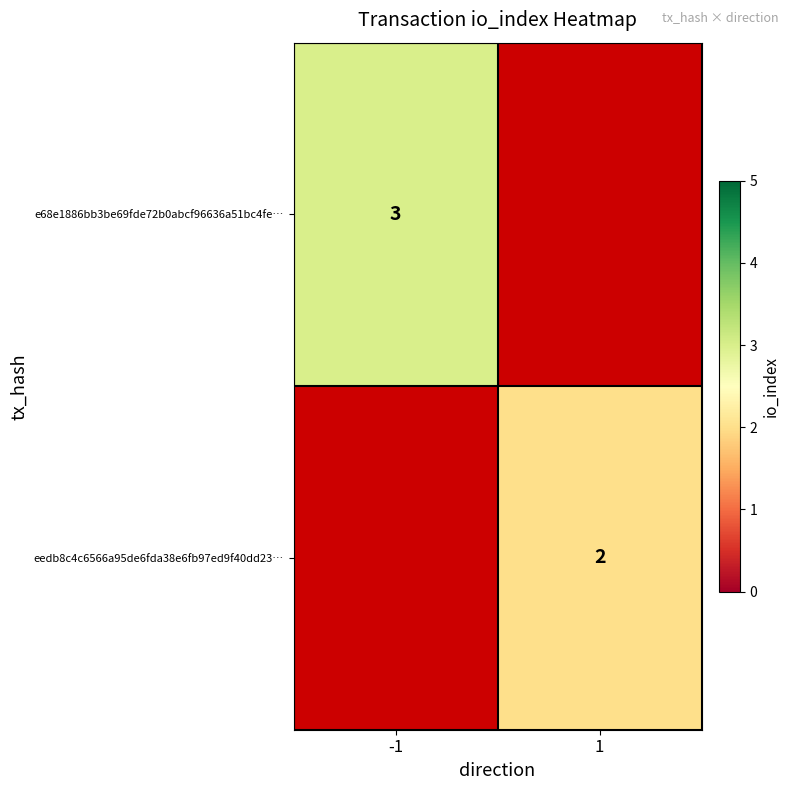

True or false: eedb8c4c6566a95de6fda38e6fb97ed9f40dd23… has a value of 3 at 1.

False